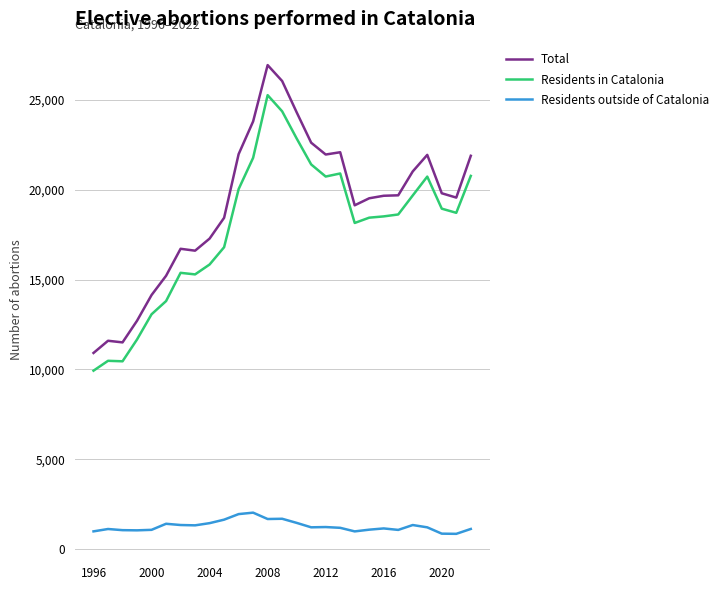

In Residents in Catalonia, how many points are higher than both neighbors (excluding endpoints)?

5